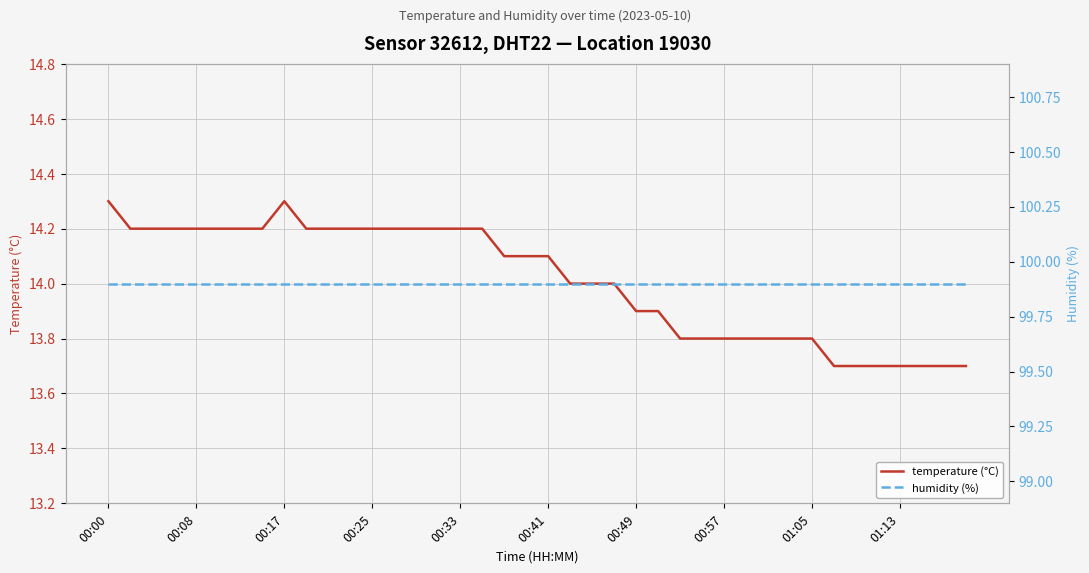

How many values in the temperature (°C) series are below 14?

16